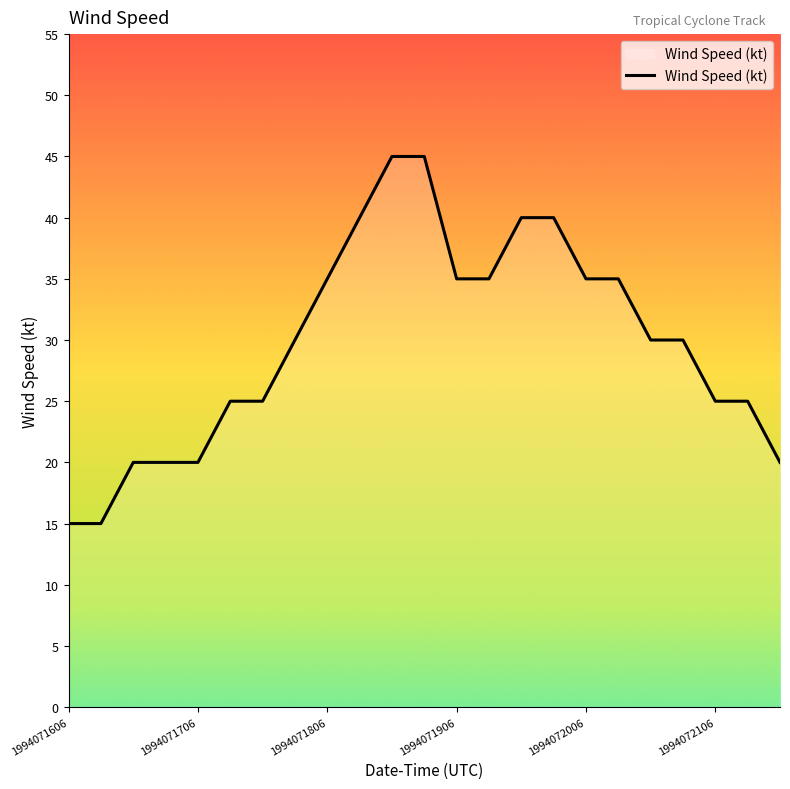

What is the greatest value displayed?

45